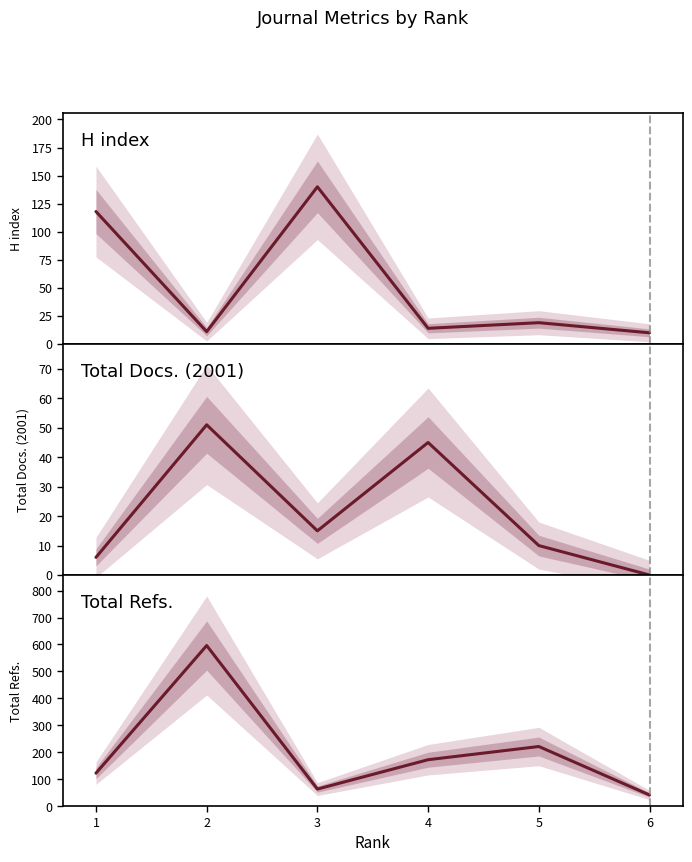

How many intersections are there between Total Refs. and H index?

2